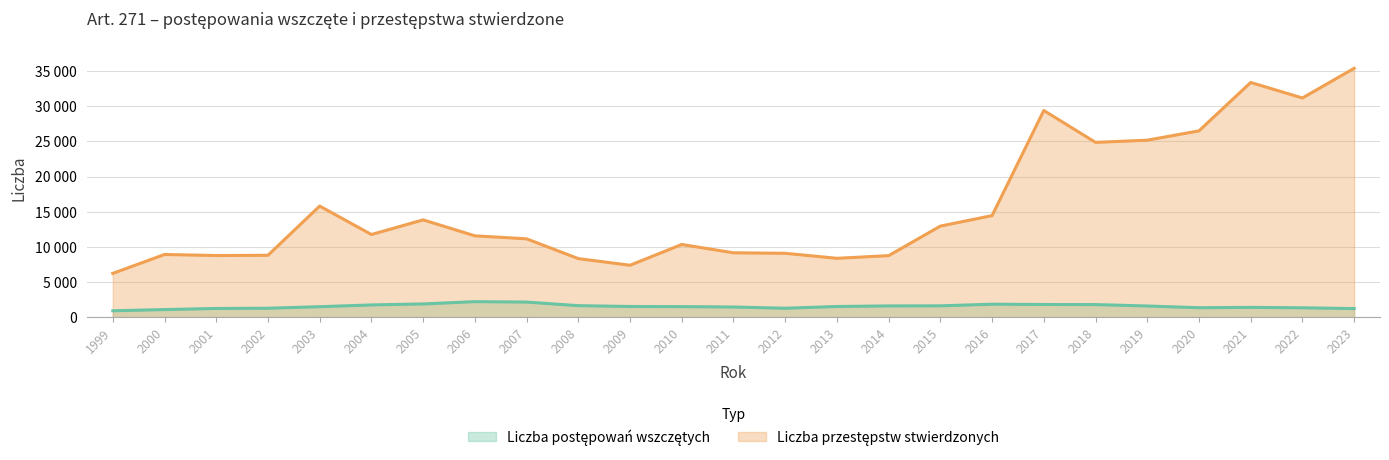

How many interior local peaks does the Liczba przestępstw stwierdzonych series have?

6